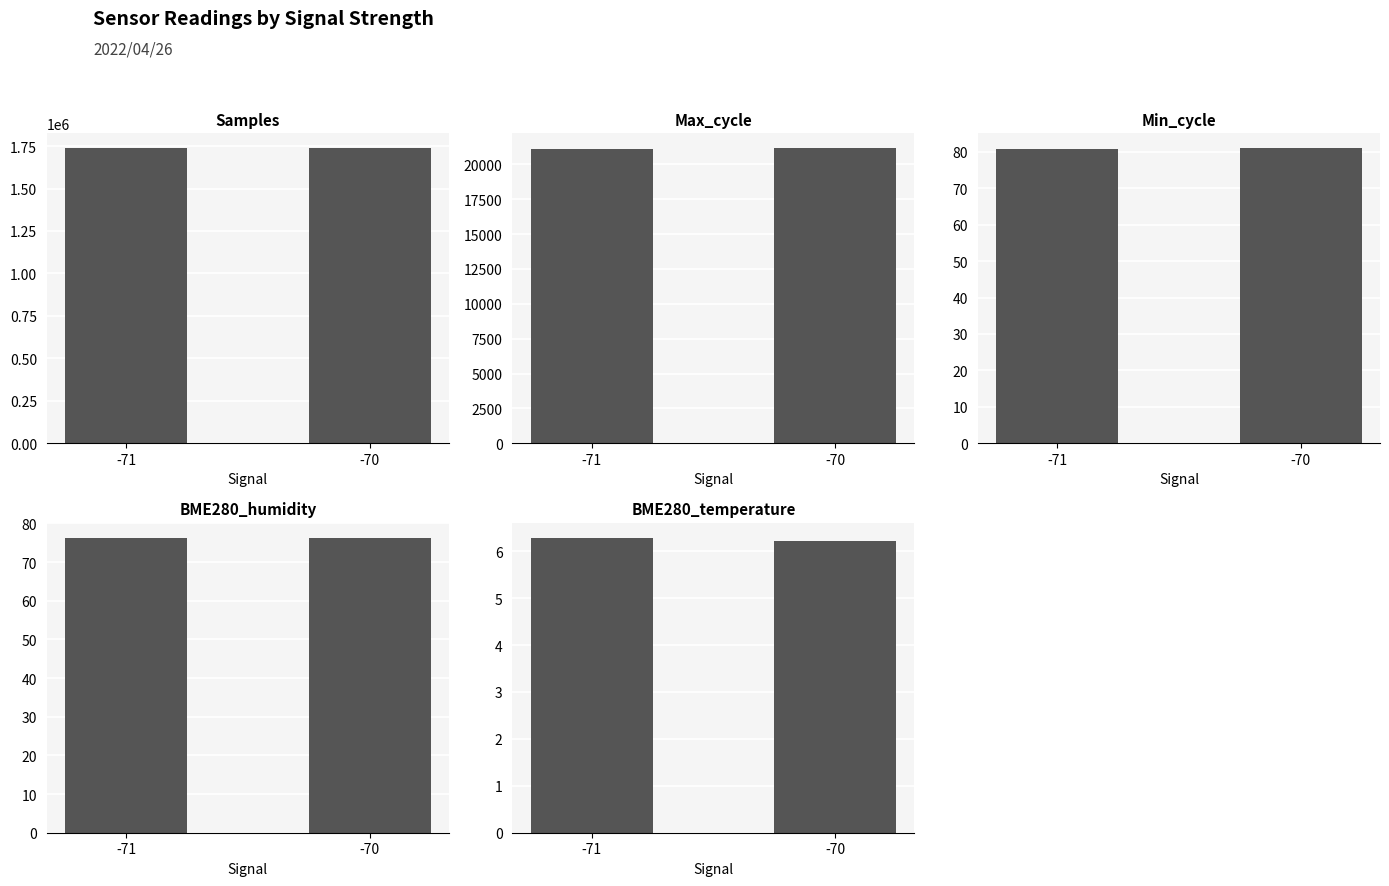

What is the value of the Max_cycle bar at the 1st from the left?

21095.9